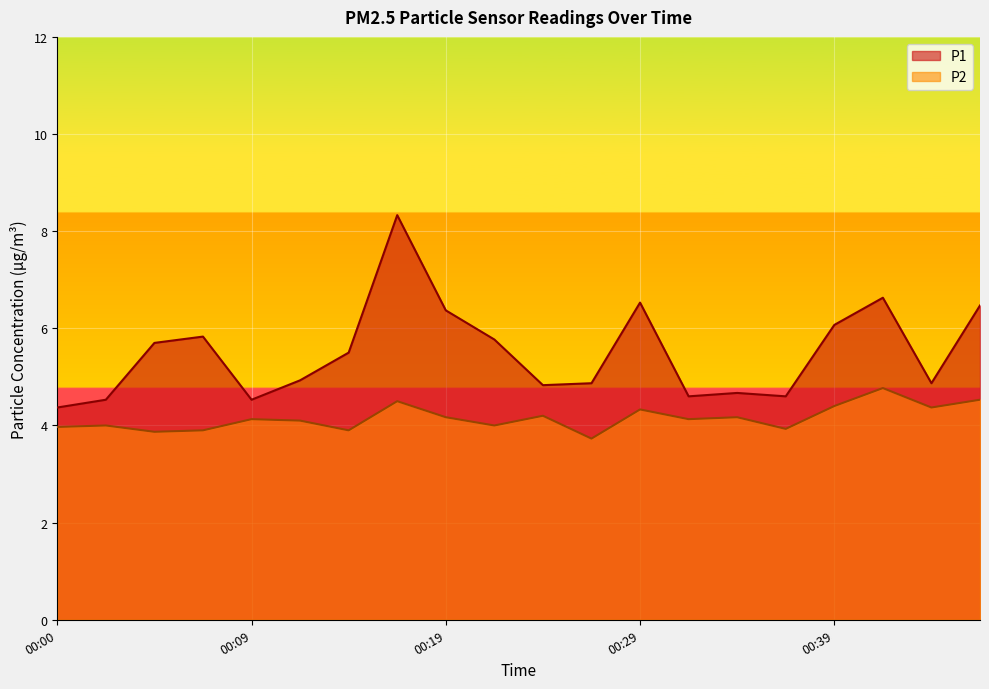

Does the chart display data point markers on the line(s)?

No